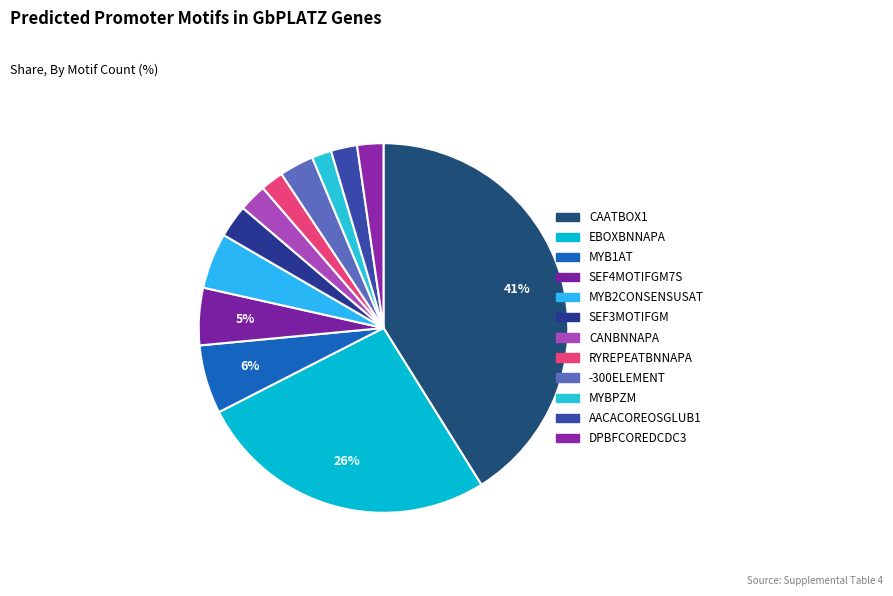

Count the number of slices in the pie.

12